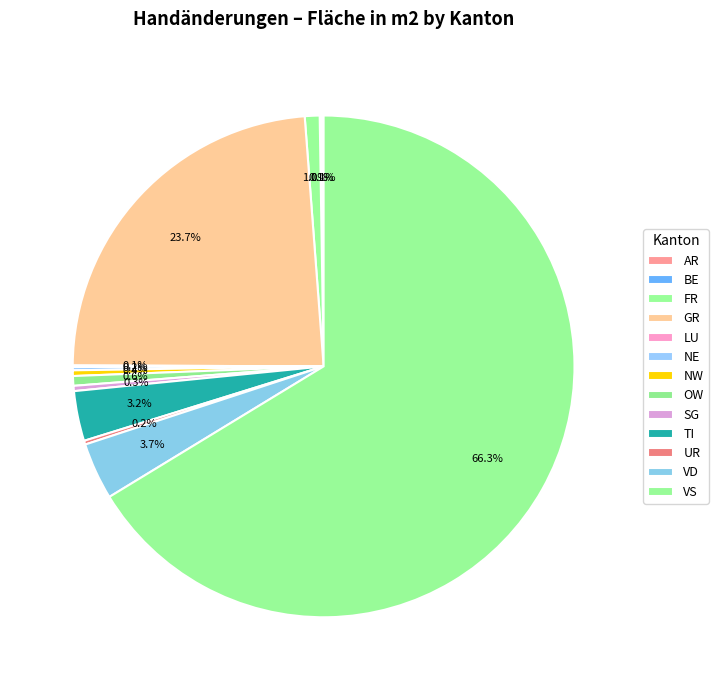

What is the change in value from NW to OW?

+400